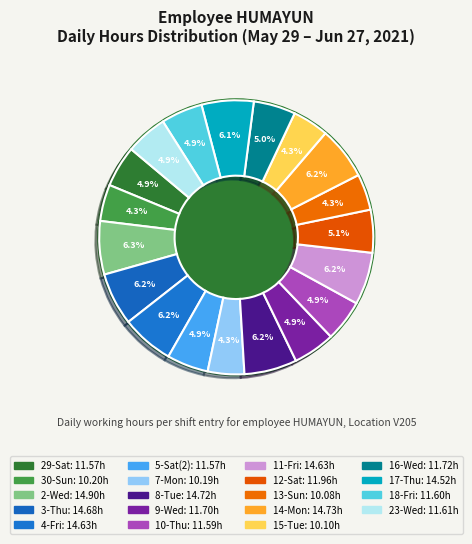

To the nearest percent, what percentage of the pie is 7-Mon?

4%